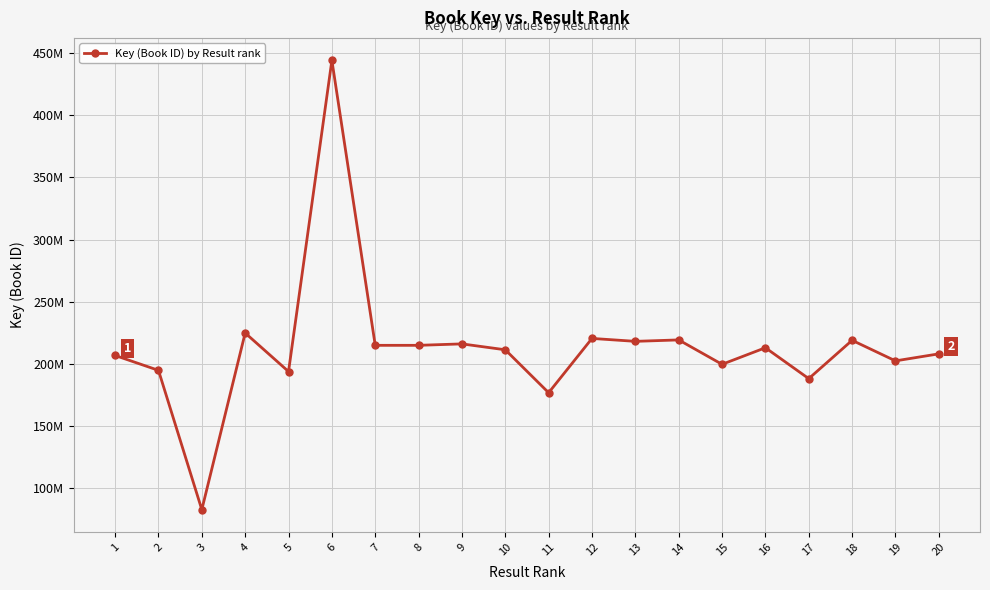

What is the change in value from 10 to 17?

-23185597